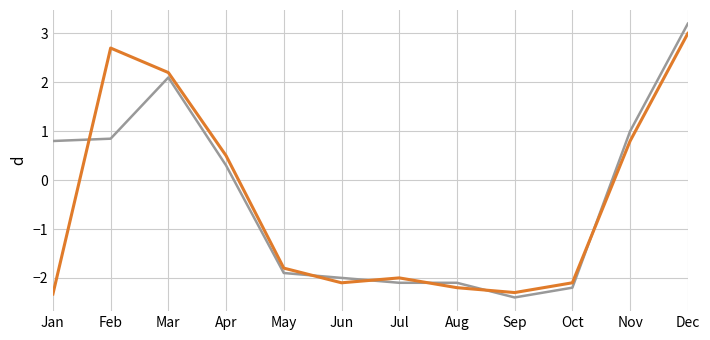

What is the maximum value shown in the chart?

3.2